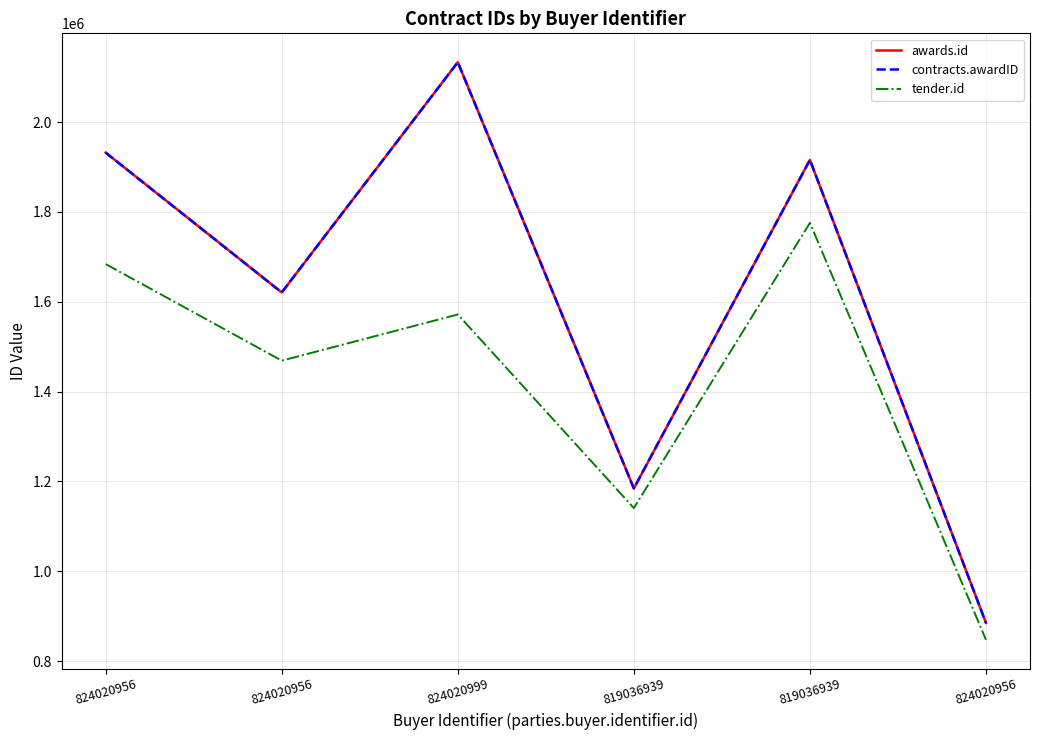

What is the label of the 1st point from the right?

824020956